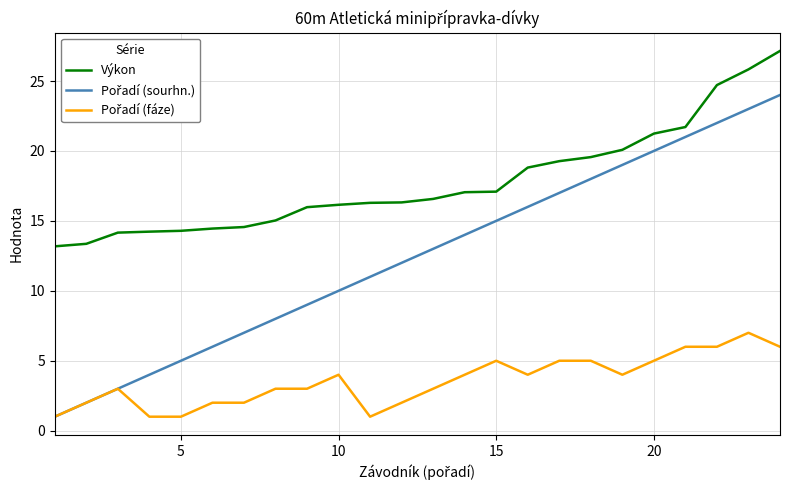

What is the minimum value for Výkon?

13.2